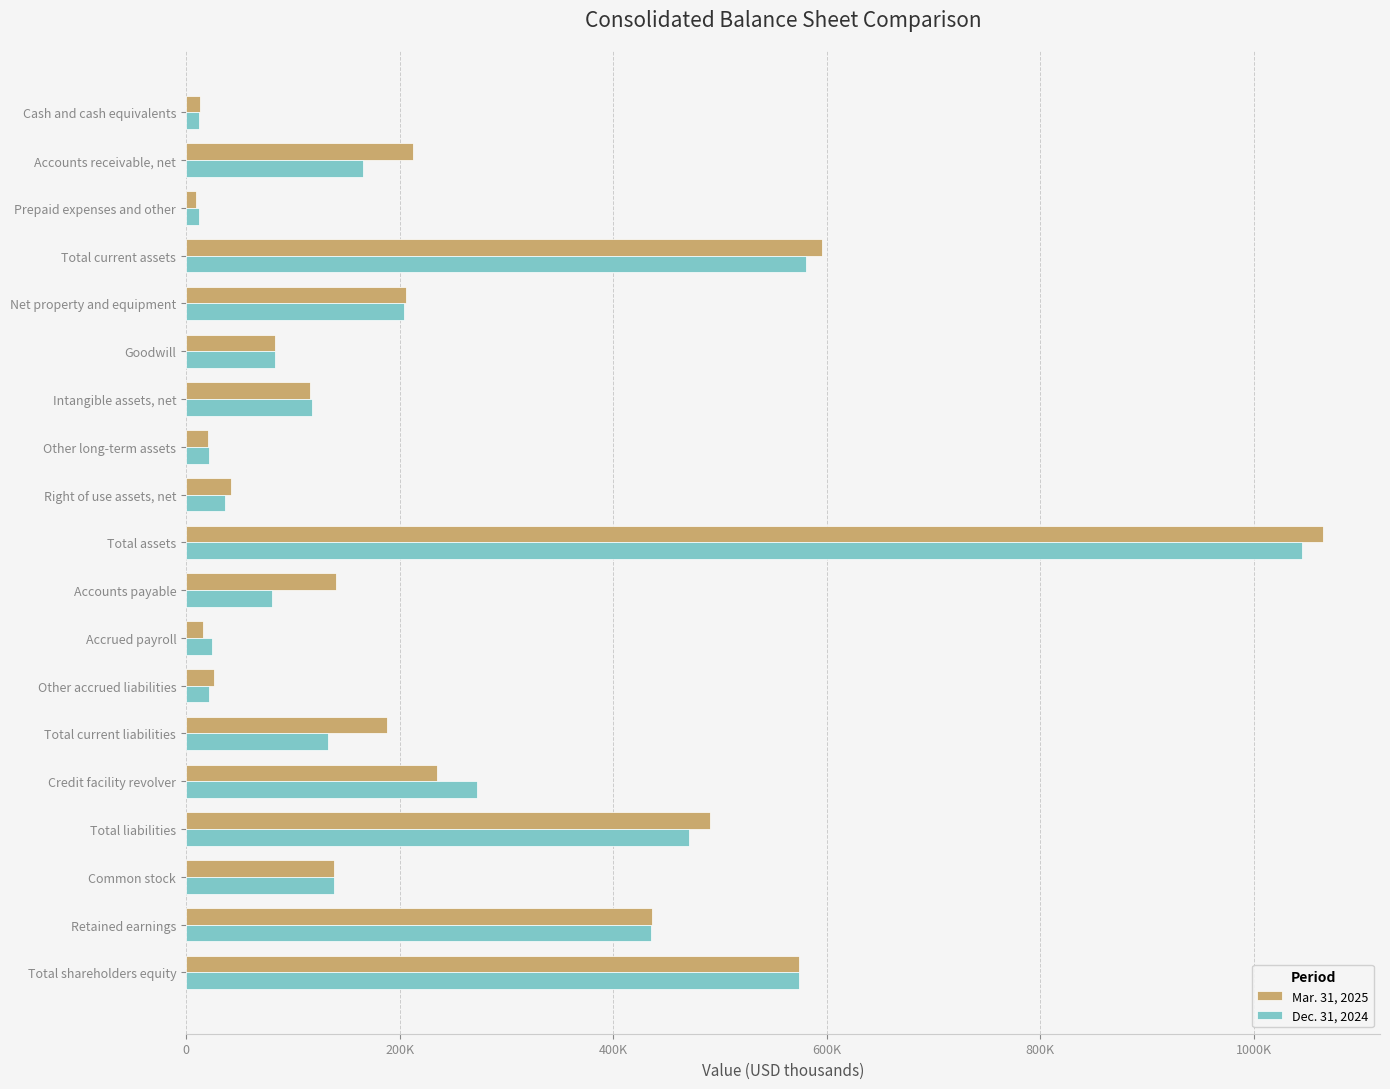

At which category does the chart reach its peak across all series?

Total assets